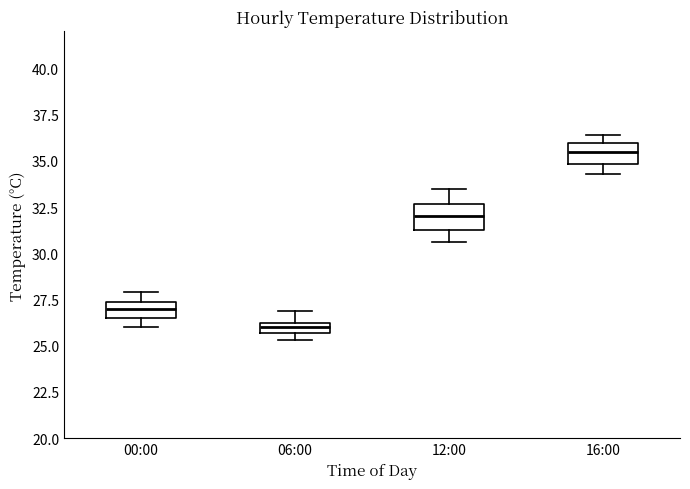

Where does the median line of the box for 16:00 sit on the y-axis? The values are not printed on the chart, so give them approximately, as read against the axis.

35.5